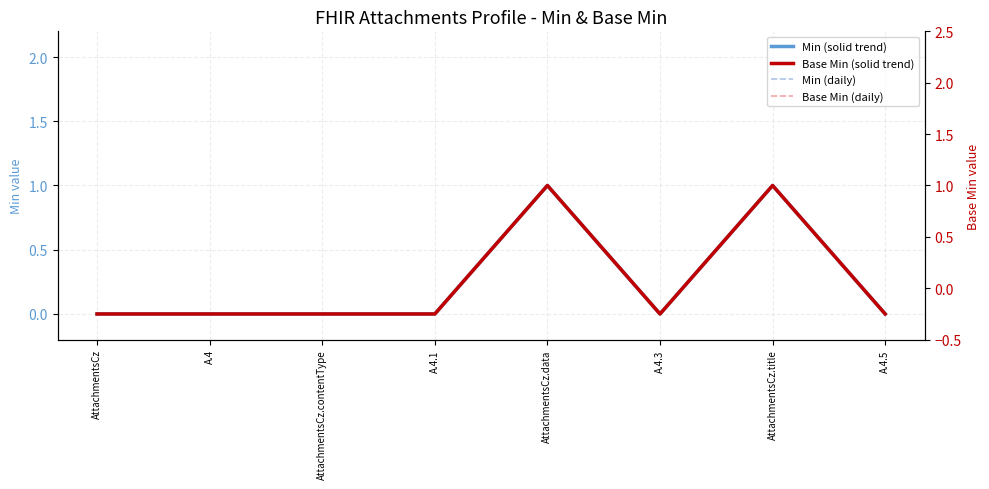

Does the chart display data point markers on the line(s)?

No